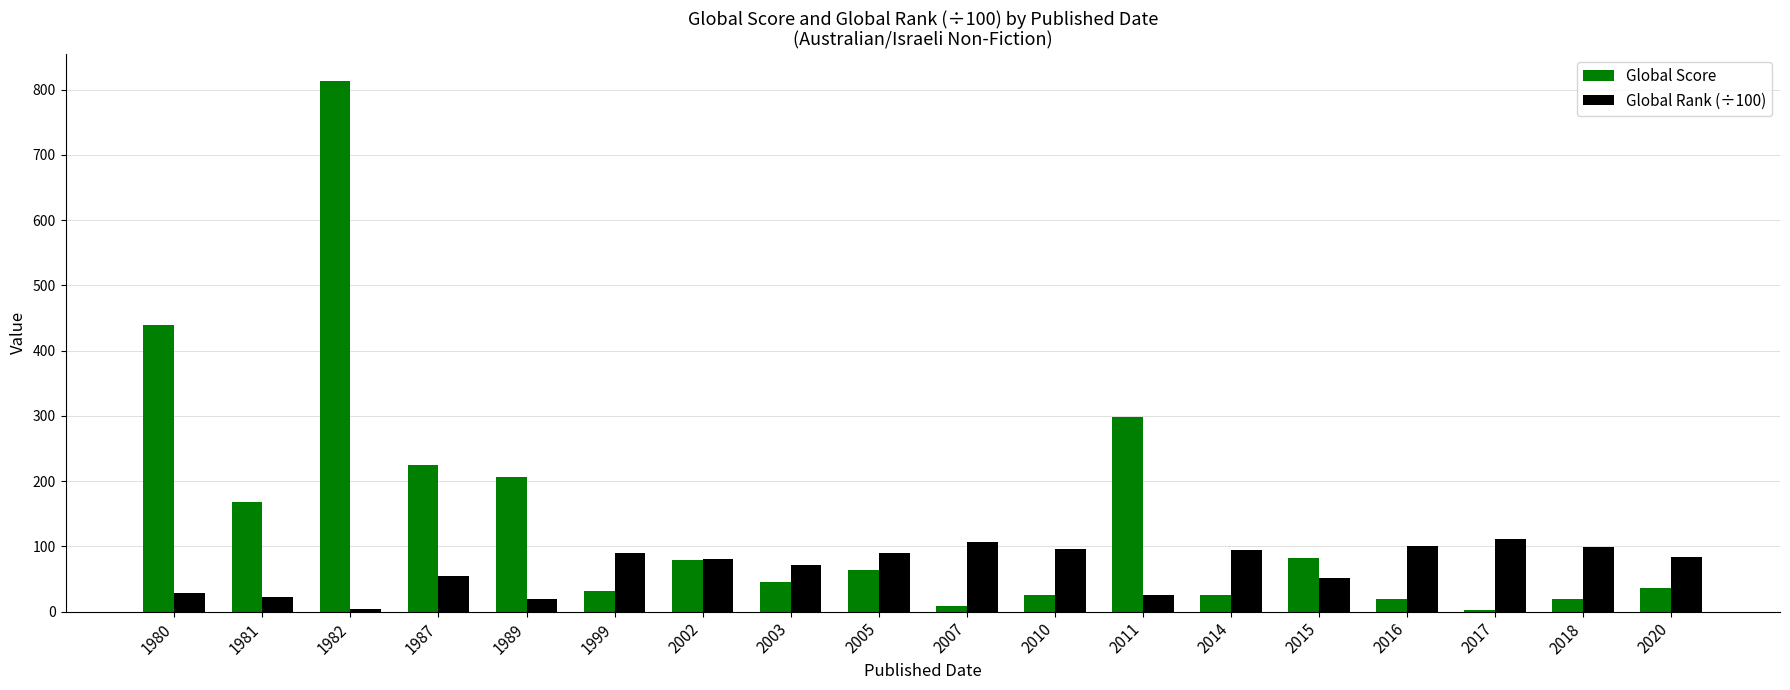

Is the value of Global Rank (÷100) at 2016 greater than the value of Global Score at 2011?

No